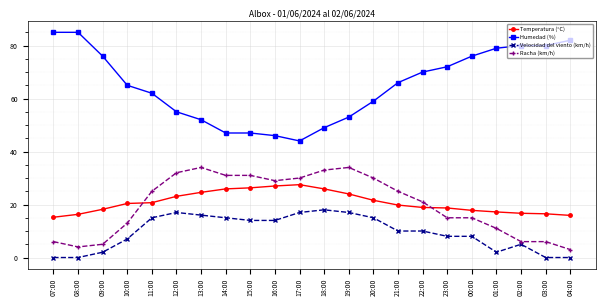

Where is the first local maximum for Velocidad del viento (km/h)?

12:00